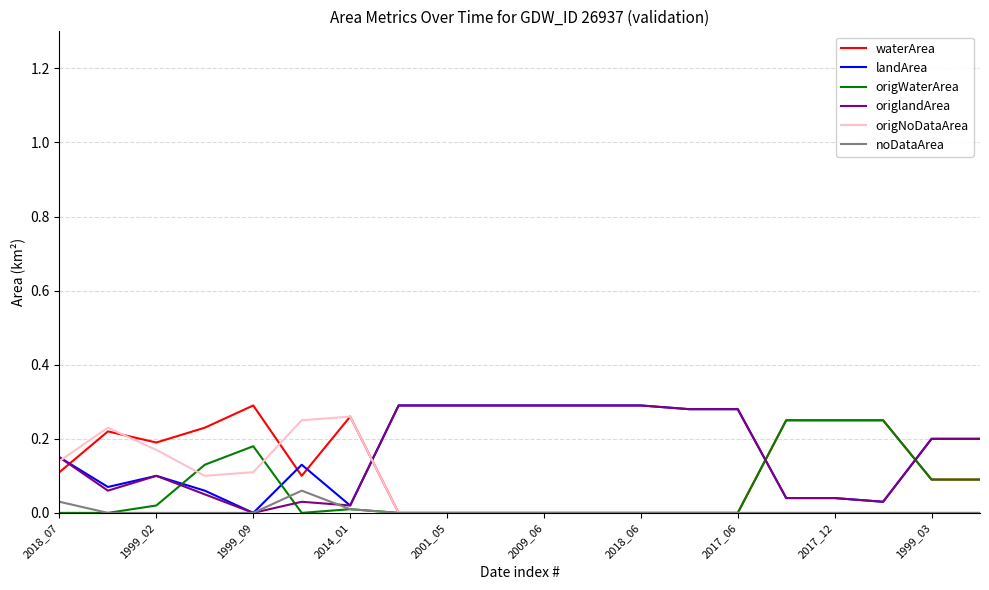

Which series ends up on top after the final intersection of origlandArea and waterArea?

origlandArea